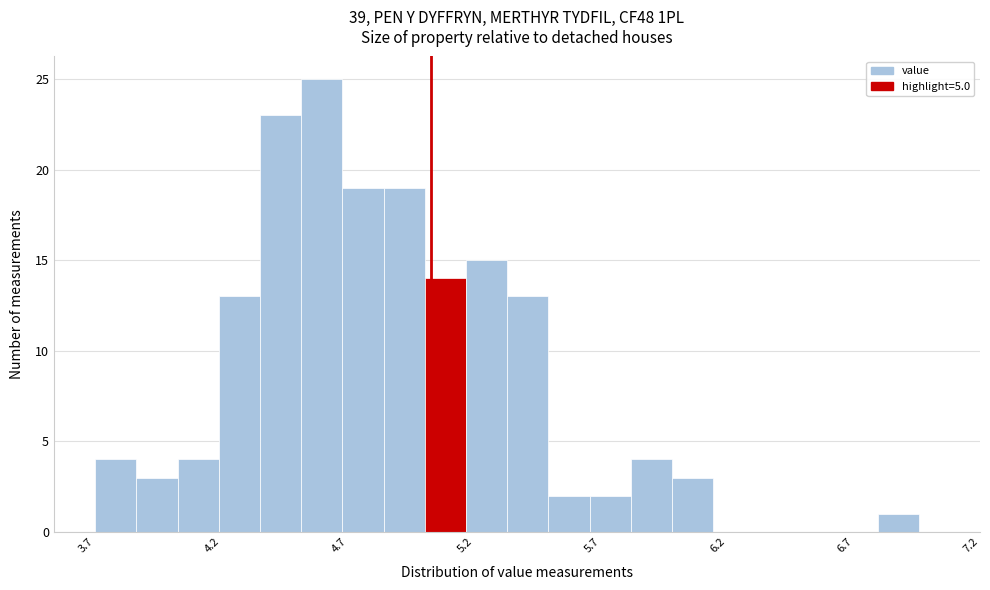

Read against the x-axis, roughly where is the centre of the tallest bar?

4.55